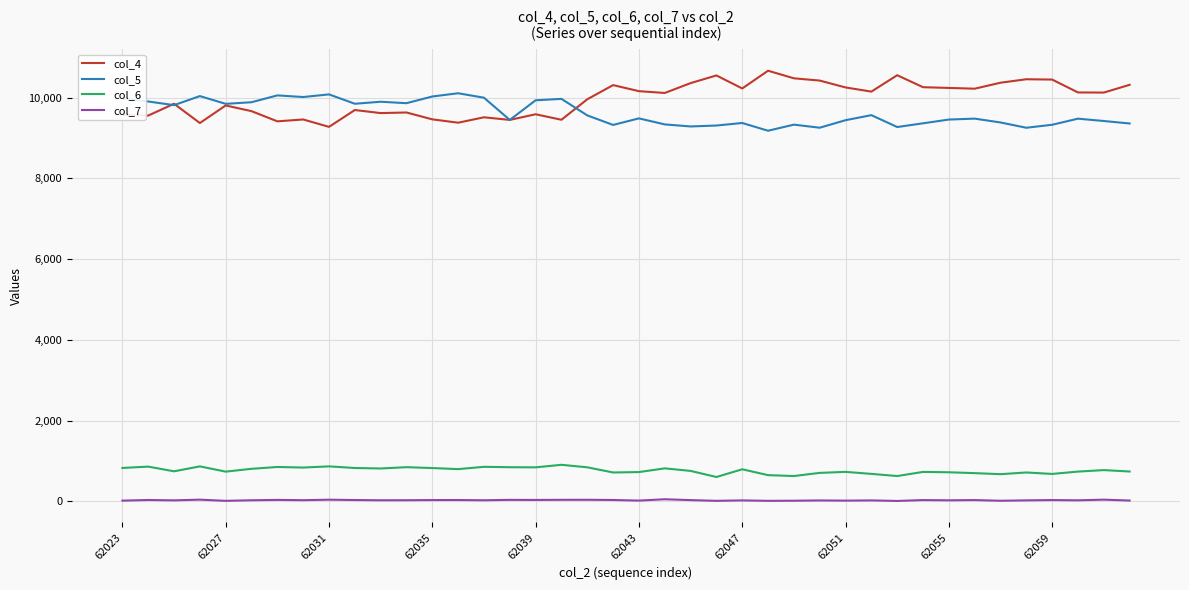

True or false: col_4 and col_6 cross at least once.

False